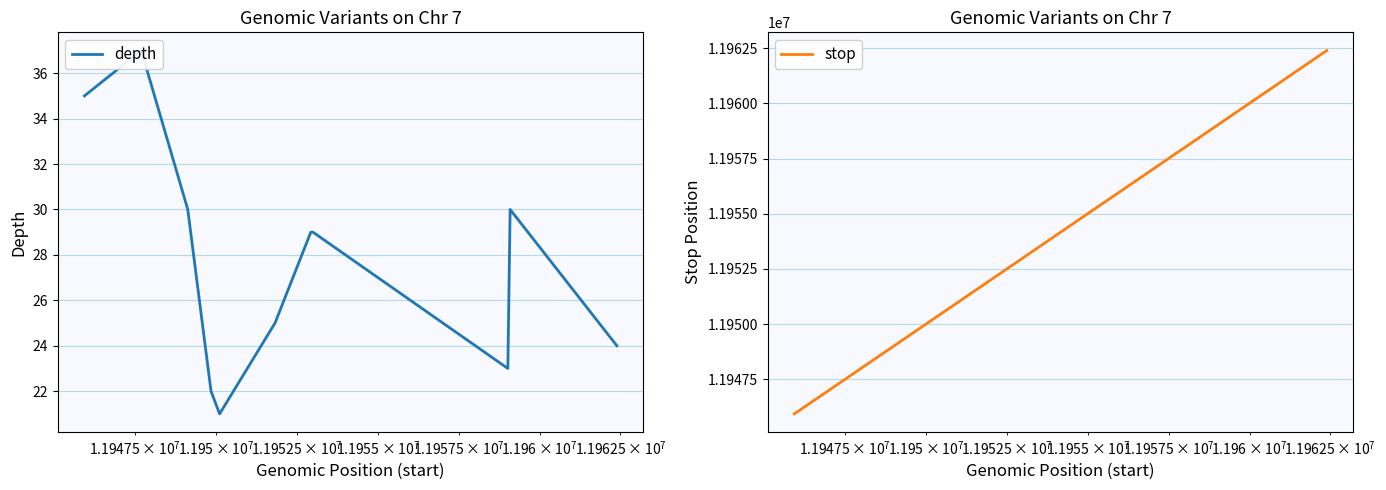

Is this an area chart (filled region under the line)?

No